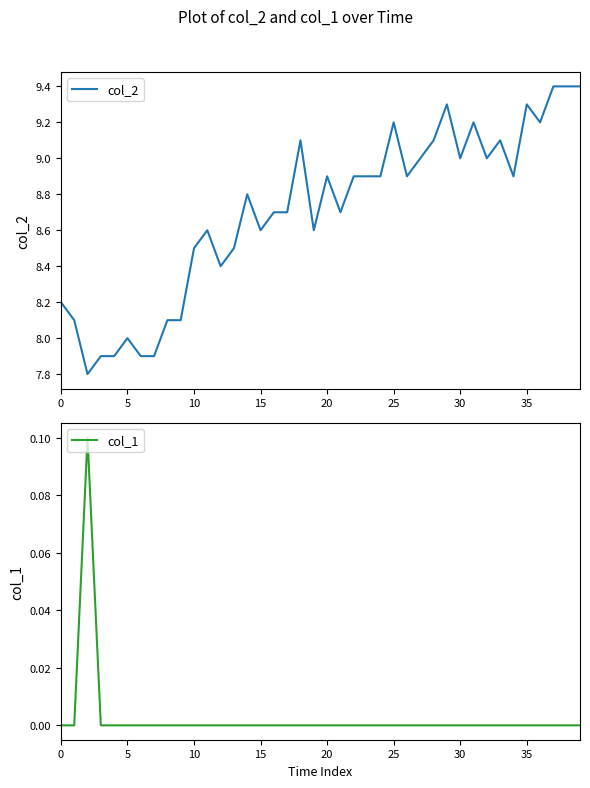

True or false: col_2 has a value of 8.5 at 10.

True